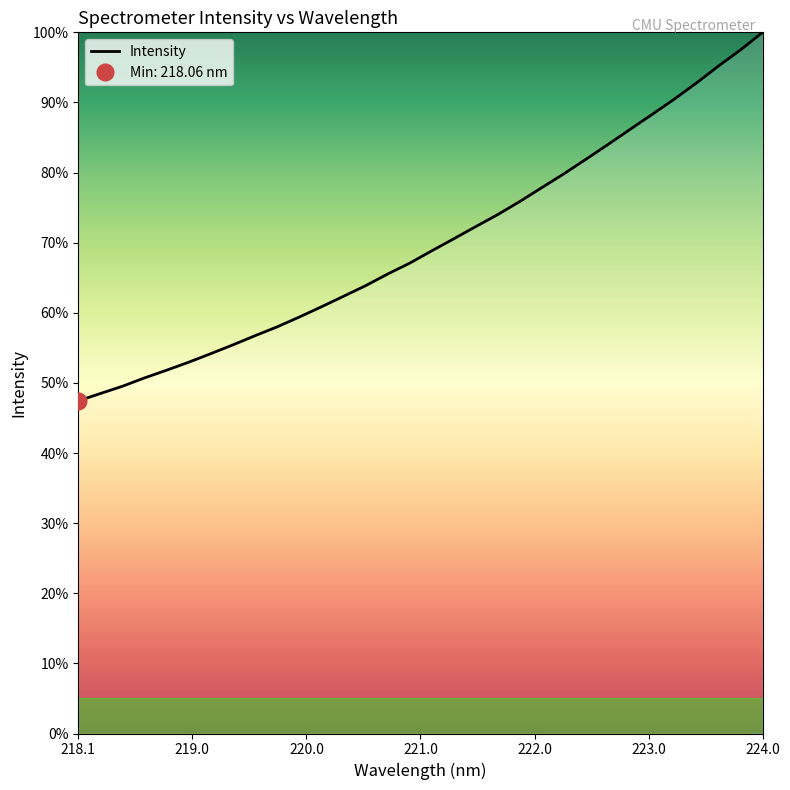

Which category has the lowest value across all series?

218.1